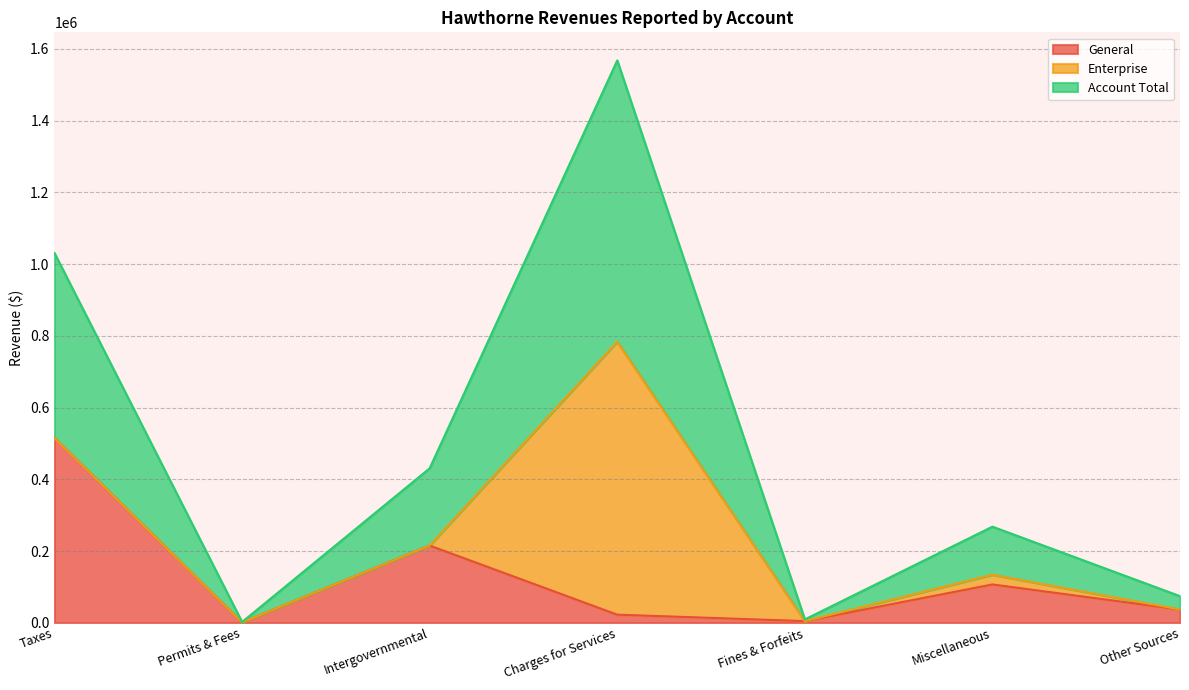

True or false: General and Account Total cross at least once.

False